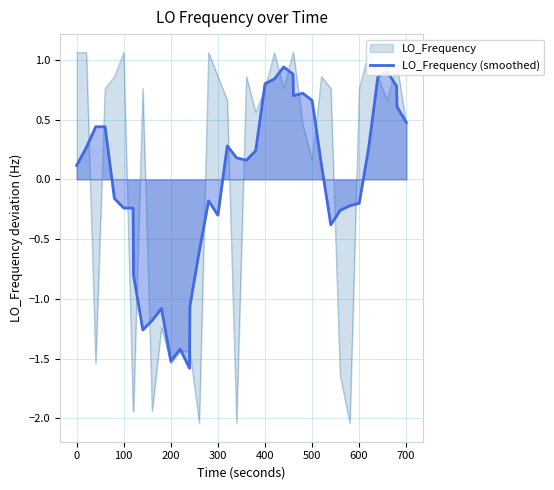

What is the sum of all values?

-1.0